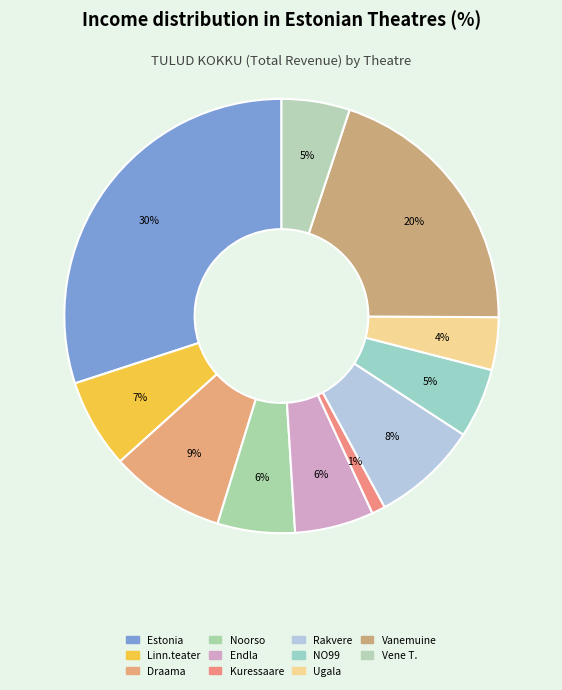

To the nearest percent, what is the difference between the largest and smallest slice percentages?

29%